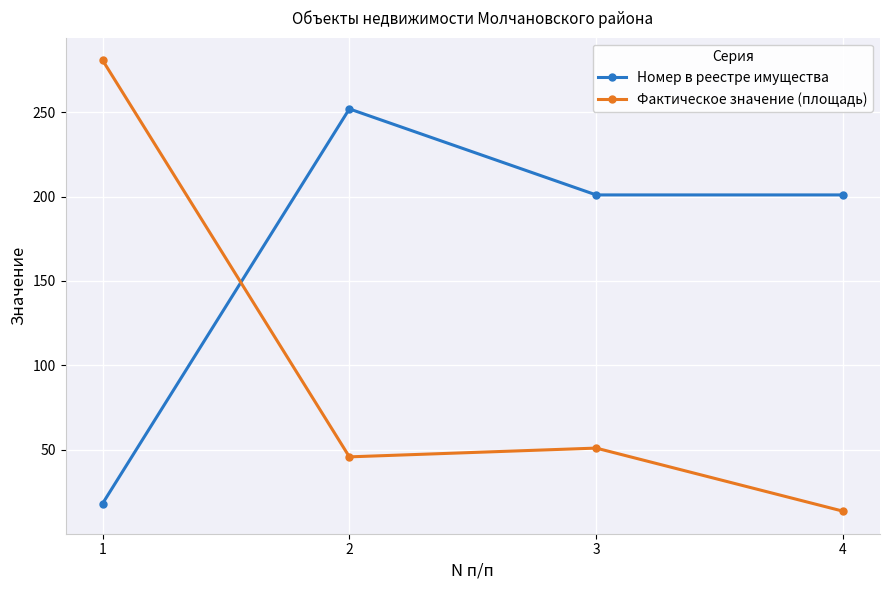

How many interior local peaks does the Фактическое значение (площадь) series have?

1